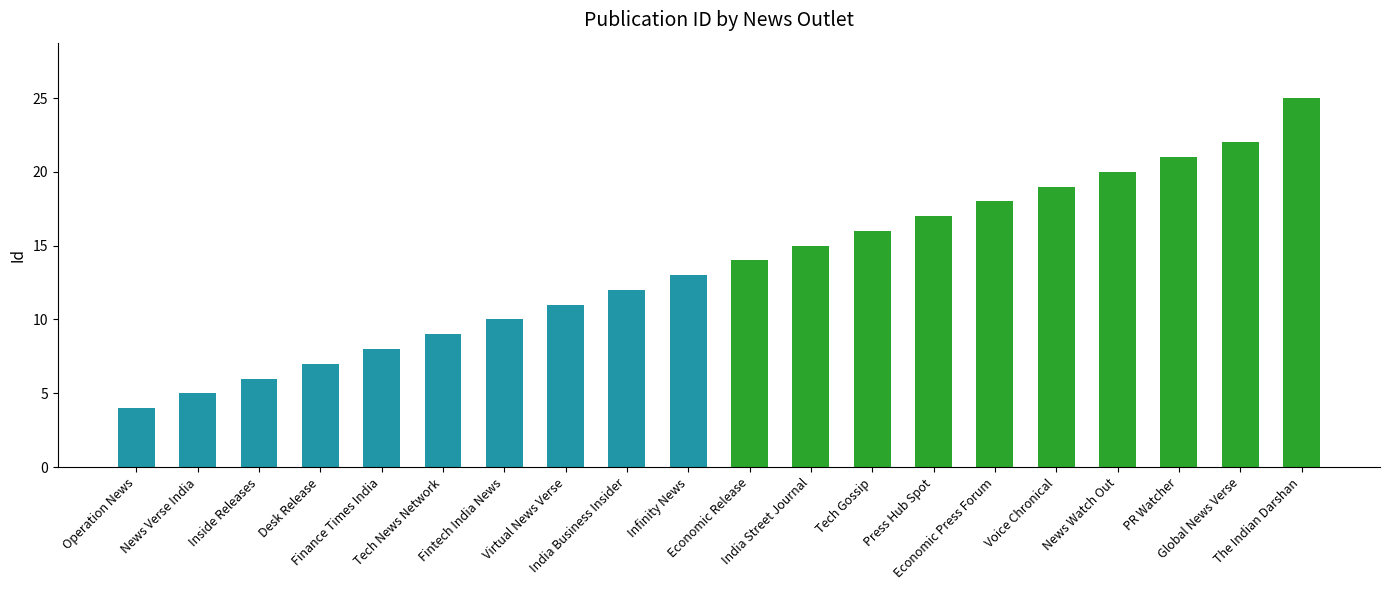

Rank the categories by value from highest to lowest.

The Indian Darshan, Global News Verse, PR Watcher, News Watch Out, Voice Chronical, Economic Press Forum, Press Hub Spot, Tech Gossip, India Street Journal, Economic Release, Infinity News, India Business Insider, Virtual News Verse, Fintech India News, Tech News Network, Finance Times India, Desk Release, Inside Releases, News Verse India, Operation News